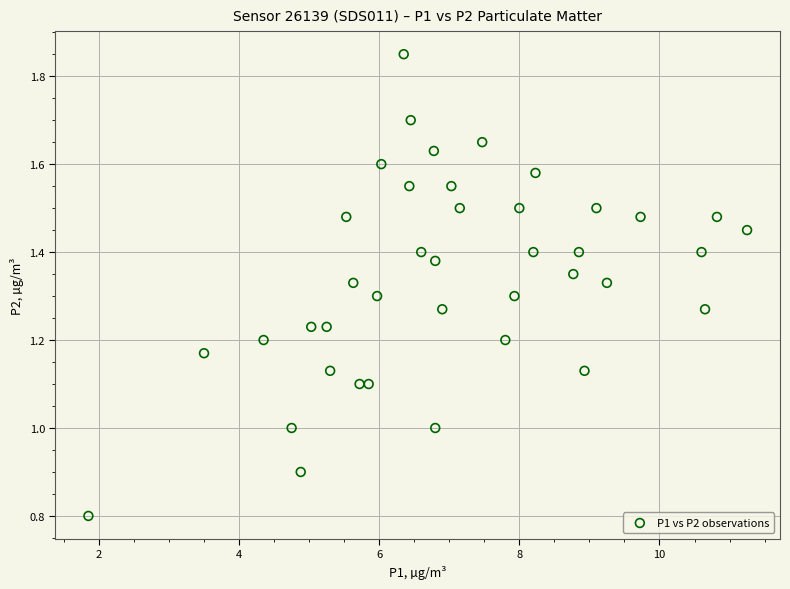

How many points are shown in the scatter plot?

40